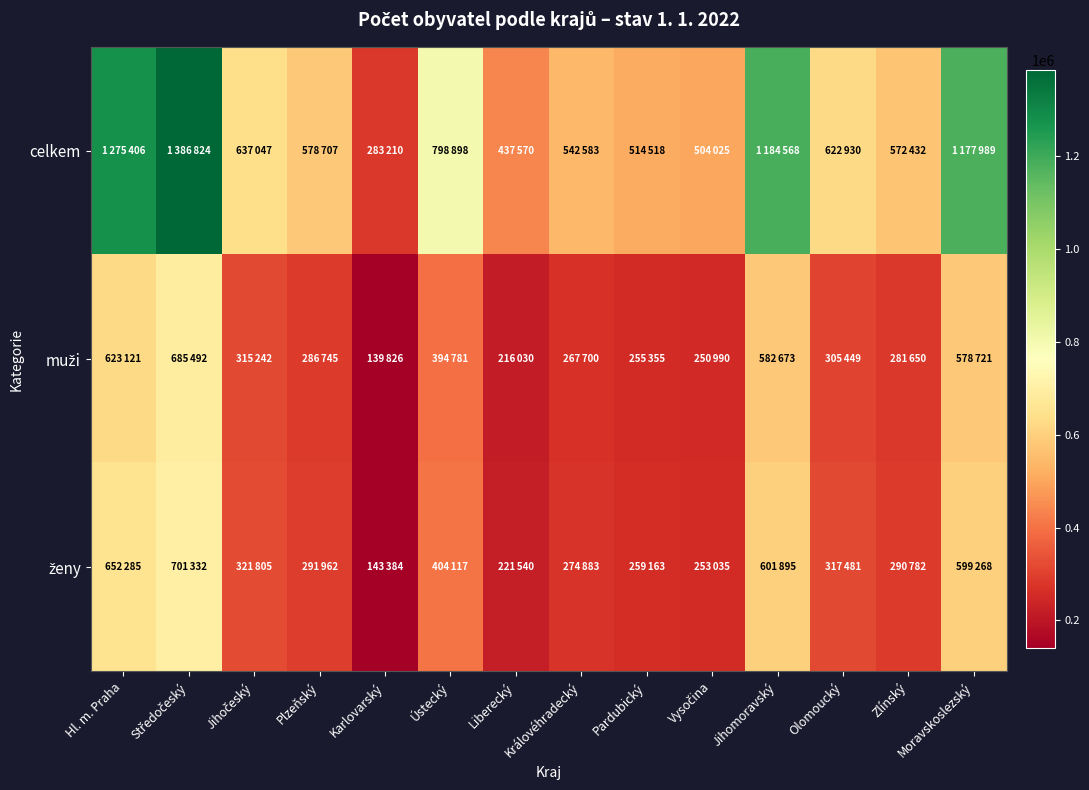

At Pardubický, list the series in order from largest to smallest.

celkem, ženy, muži